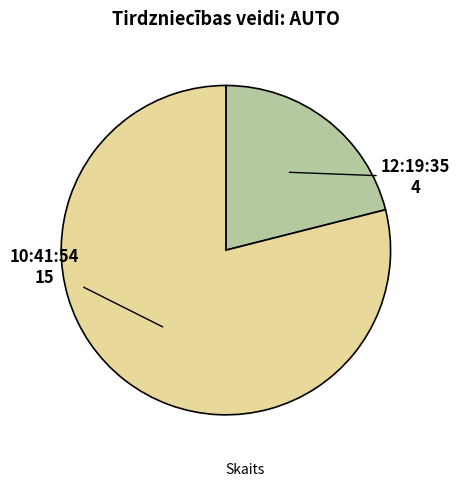

Is there a majority slice in this chart?

Yes